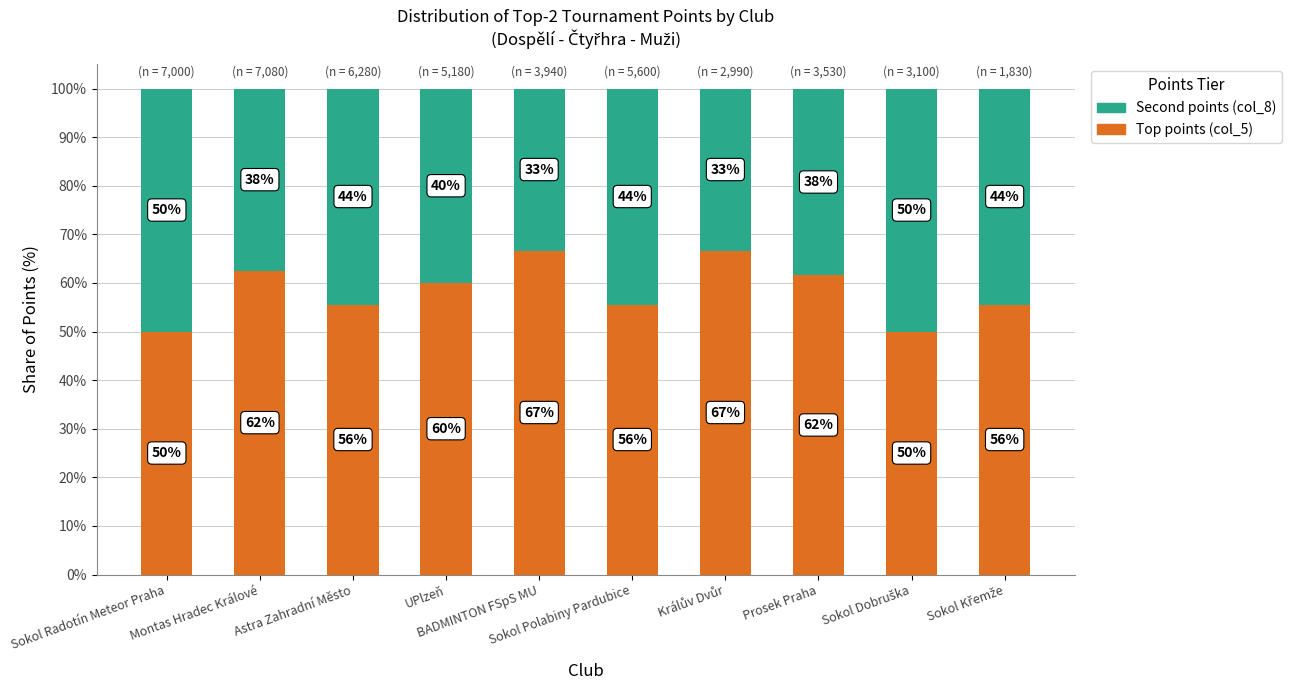

What are all the series names shown in the legend?

Second points (col_8), Top points (col_5)